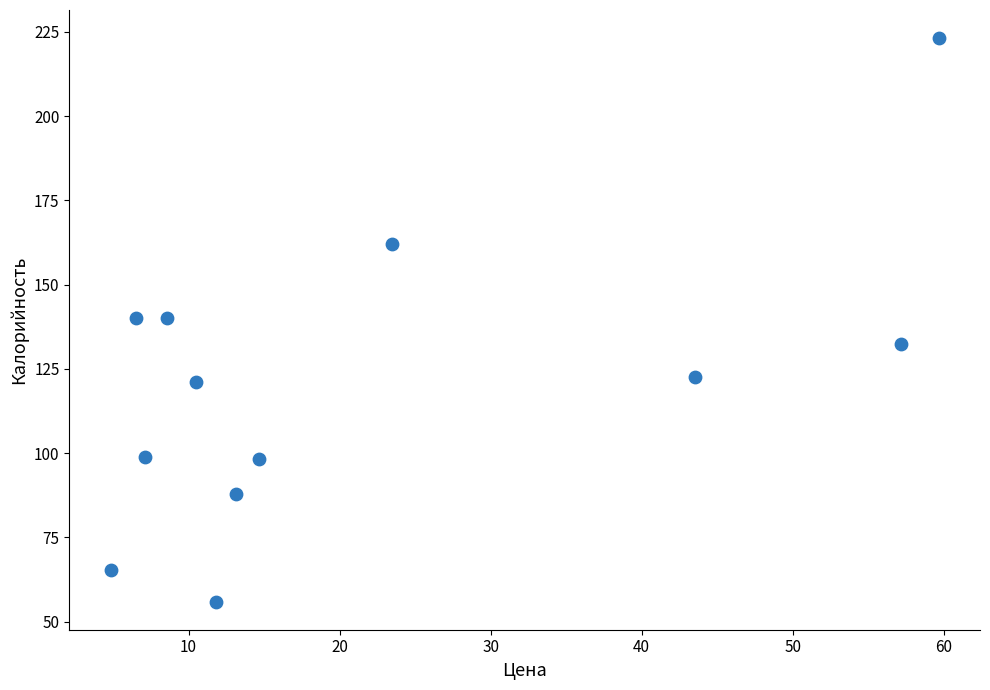

What is the range of Y values (max minus min)?

167.1